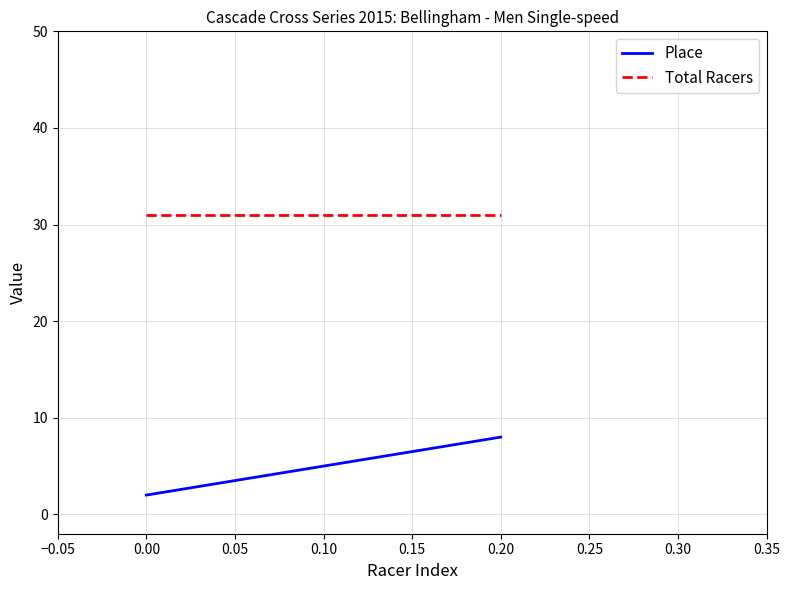

Is it true that Total Racers equals 19 at 0.00?

False